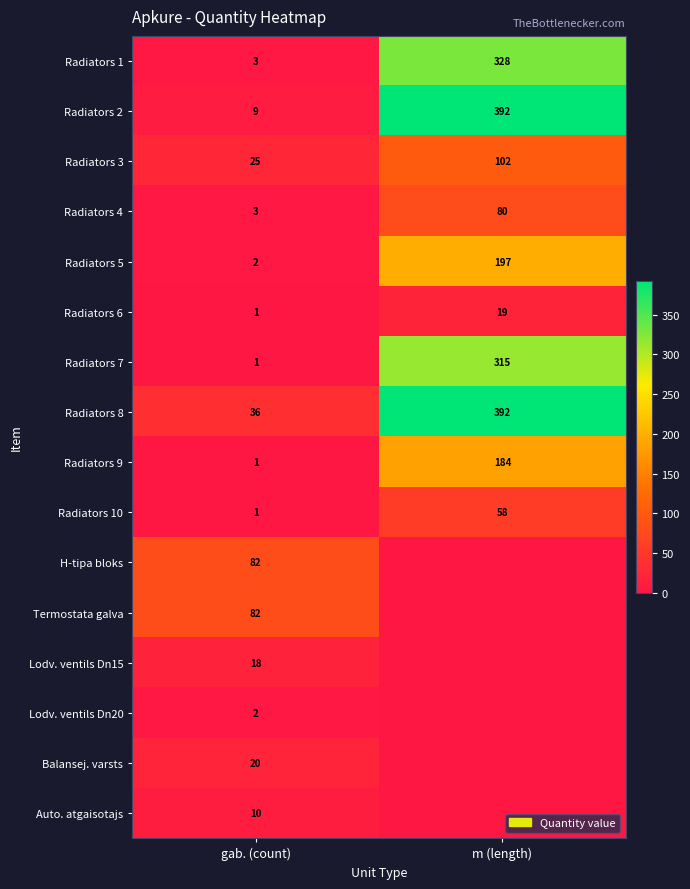

The value of H-tipa bloks at gab. (count) is 82. True or false?

True